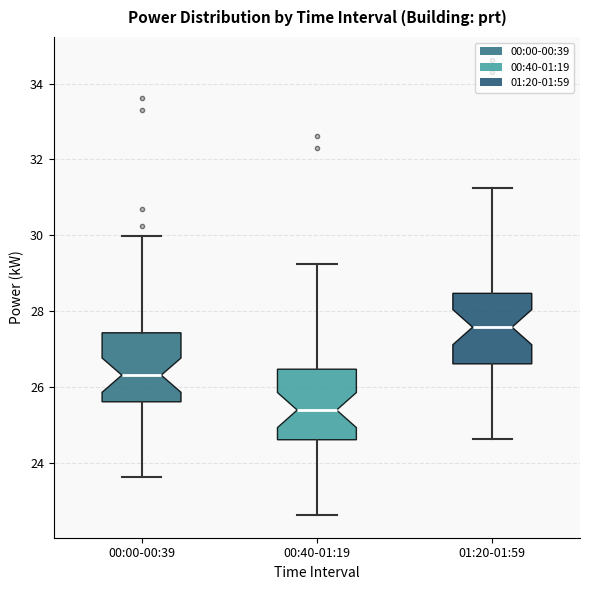

Where does the lower whisker of the box for 00:00-00:39 end on the y-axis? The values are not printed on the chart, so give them approximately, as read against the axis.

23.6